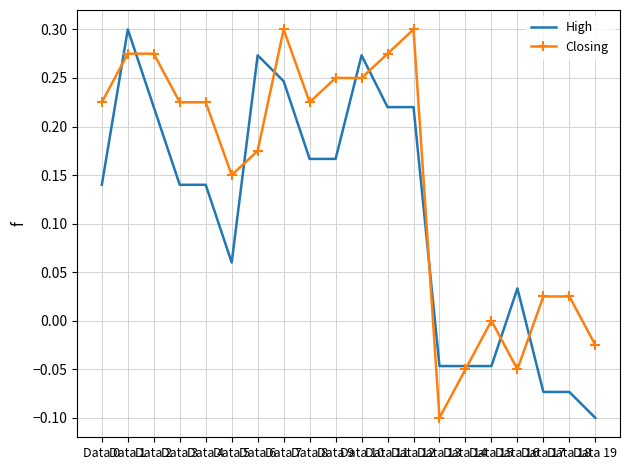

At which category does High reach its first local peak?

Data 1